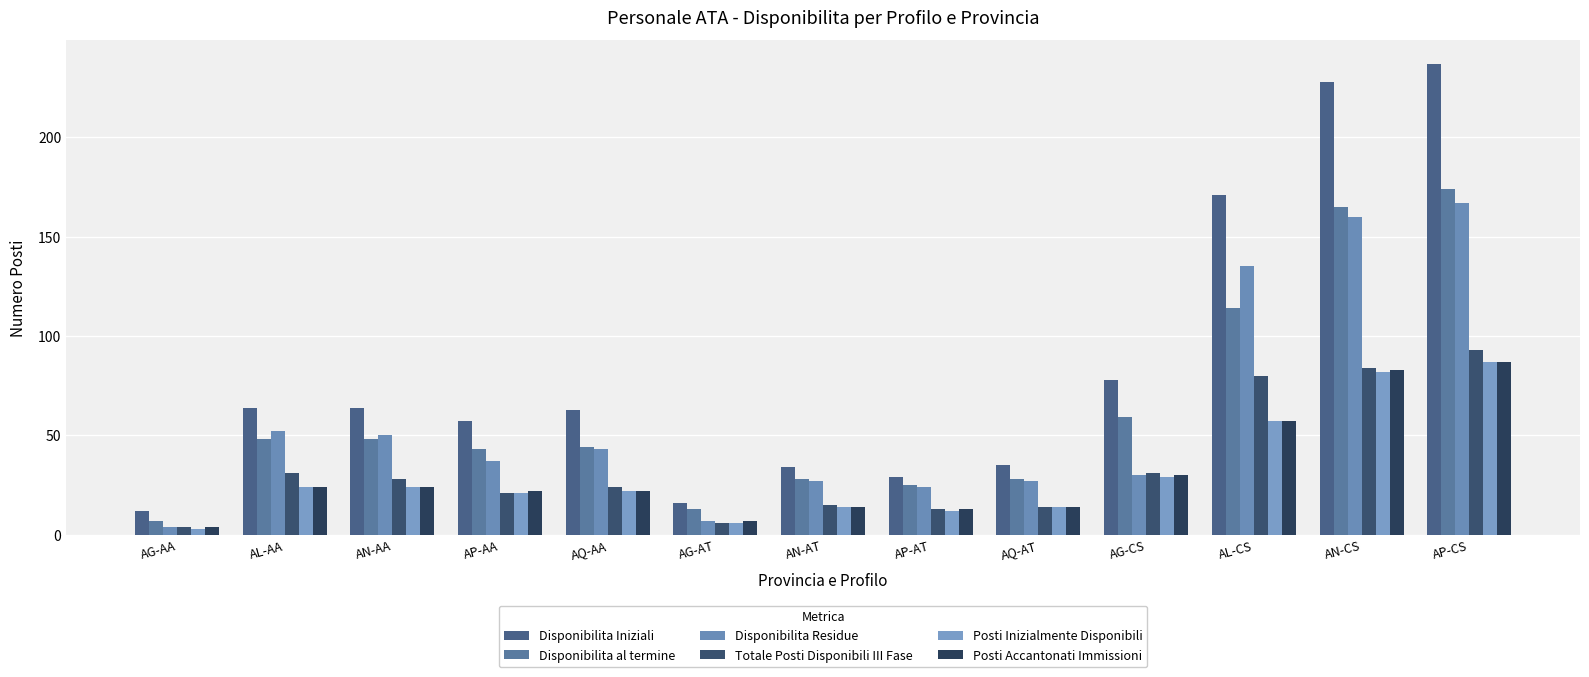

Where is Disponibilita al termine nearest to the value 90?

AL-CS